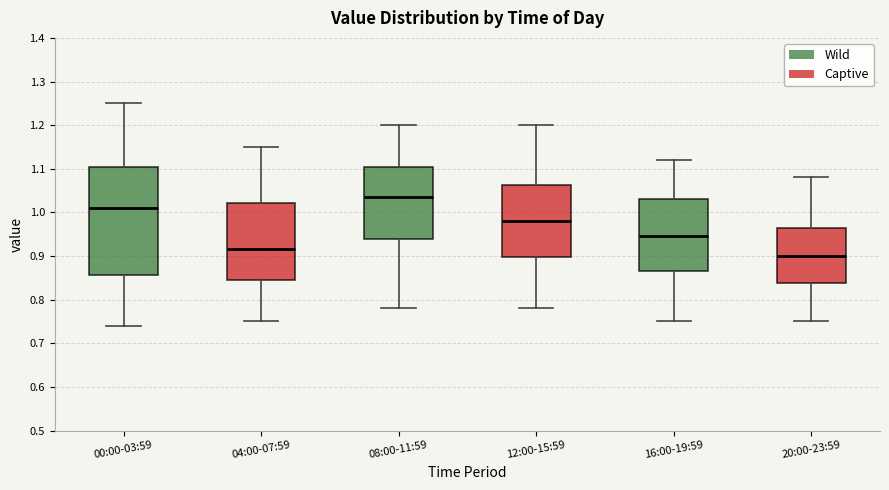

Which box's median line is the lowest?

20:00-23:59